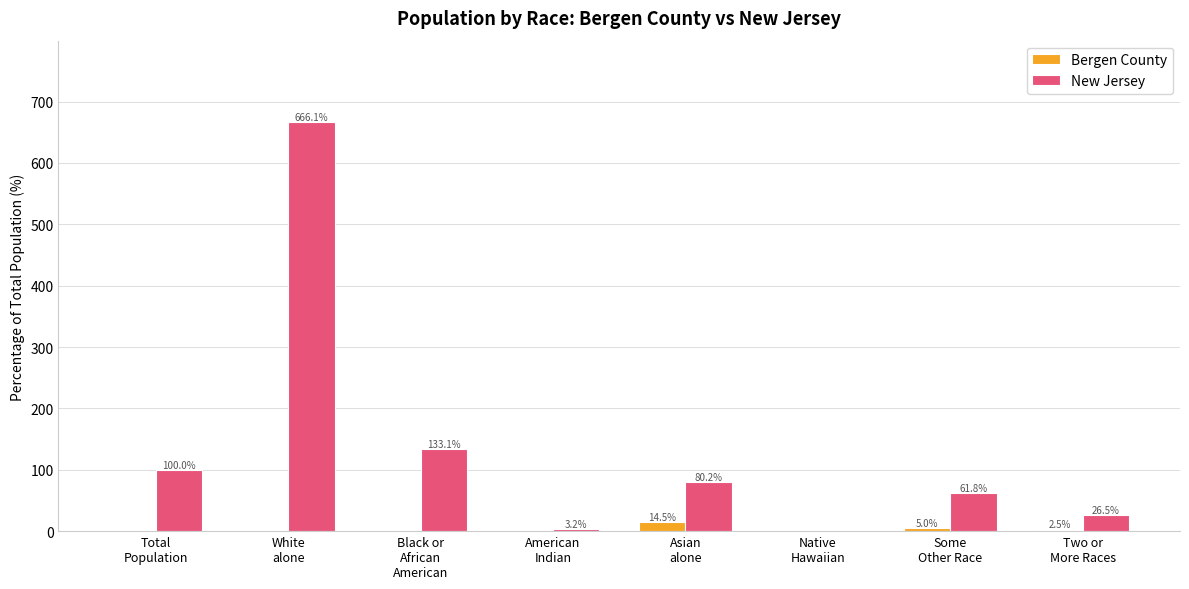

Which series has the largest total across all categories?

New Jersey